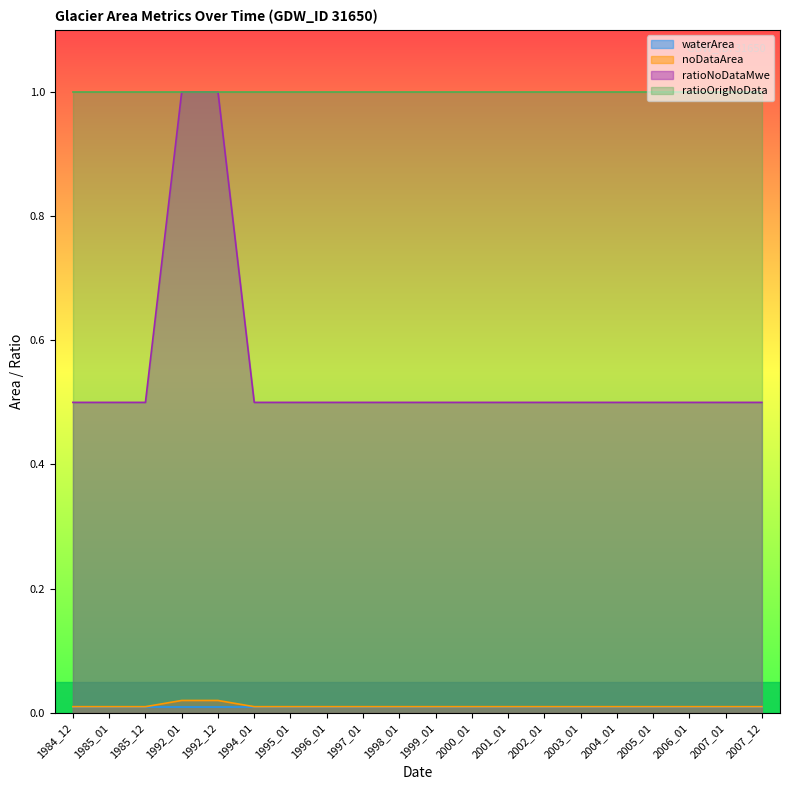

True or false: ratioOrigNoData and noDataArea intersect in this chart.

False